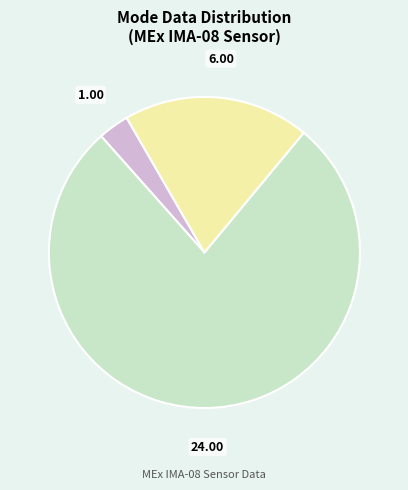

Is there any slice that represents more than half of the pie?

Yes